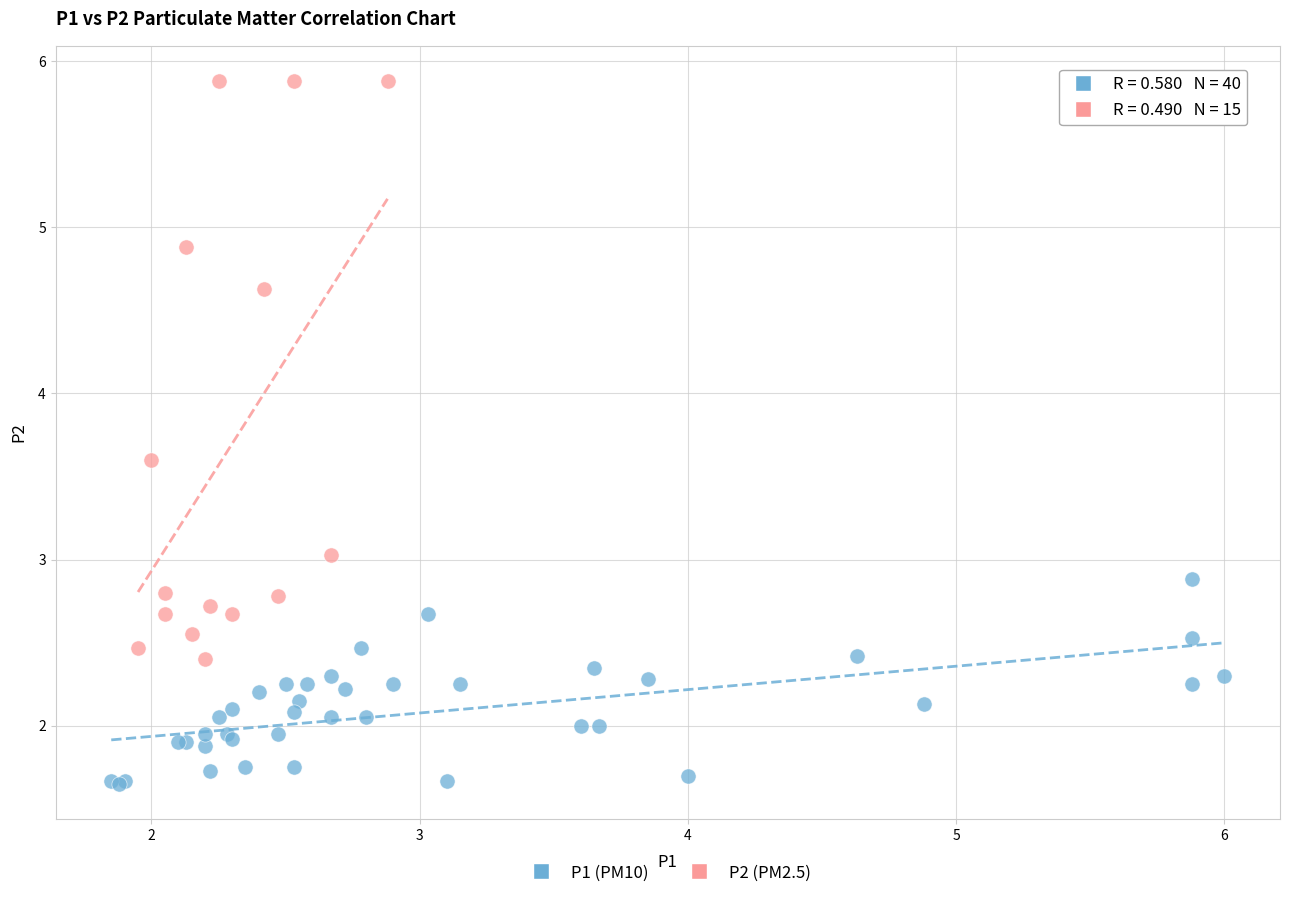

Which series has the largest Y range (max minus min)?

P2 (PM2.5)